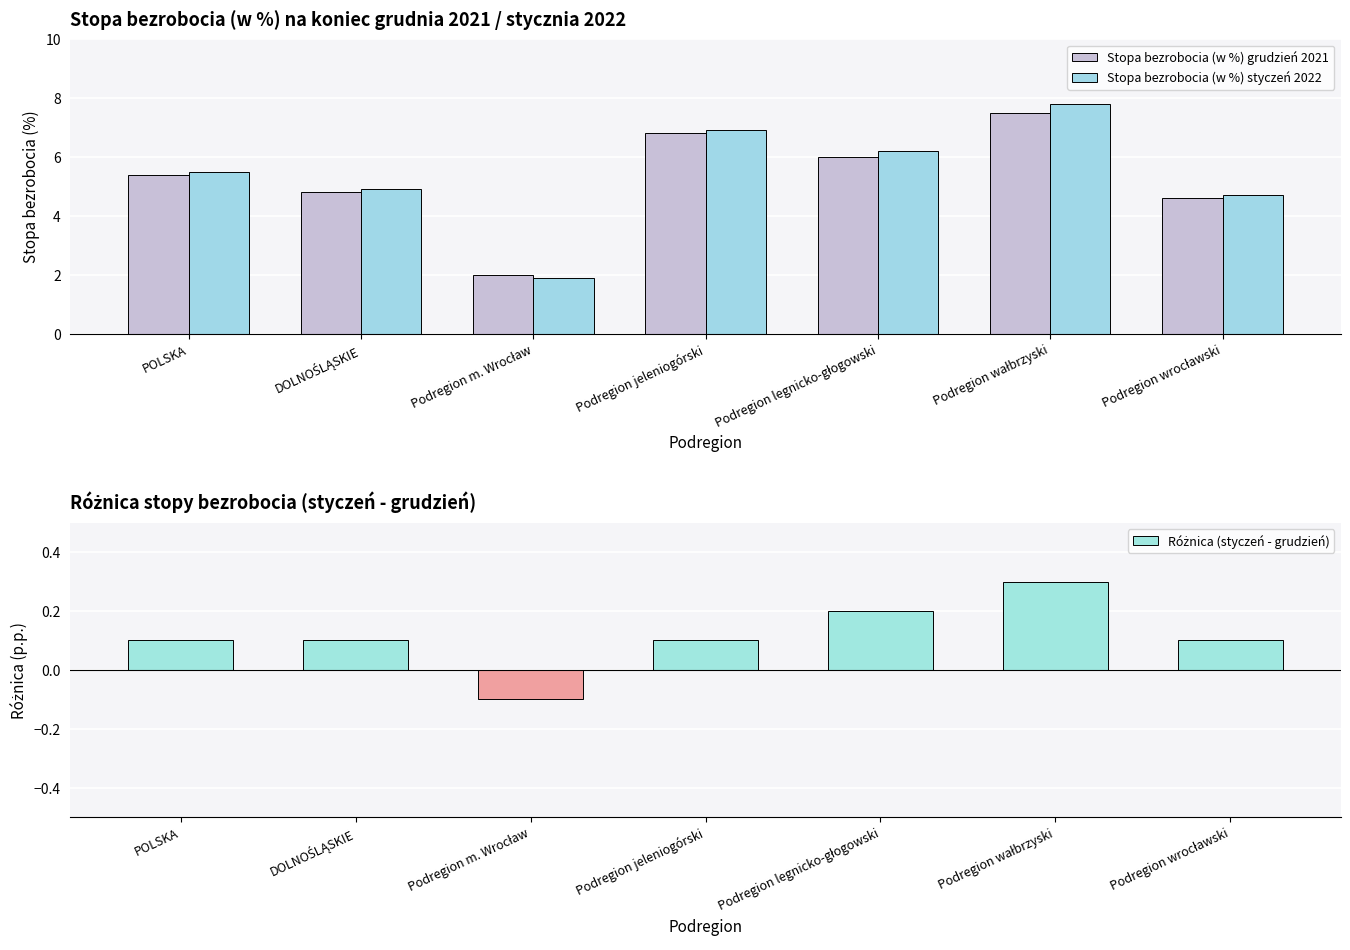

At how many categories does at least one series exceed 6?

3